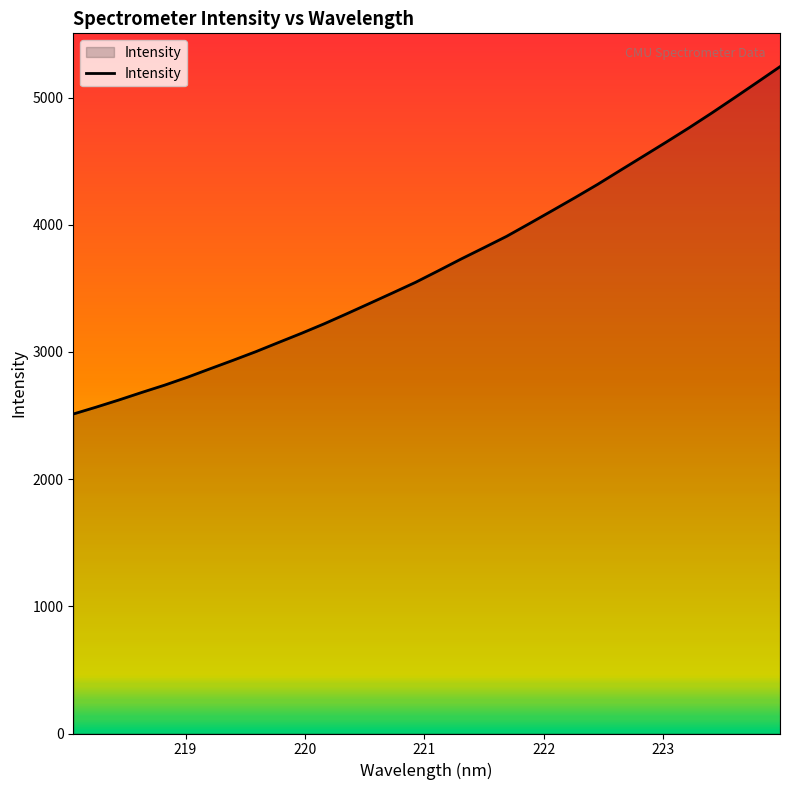

What is the difference between the maximum and minimum values?

2731.0